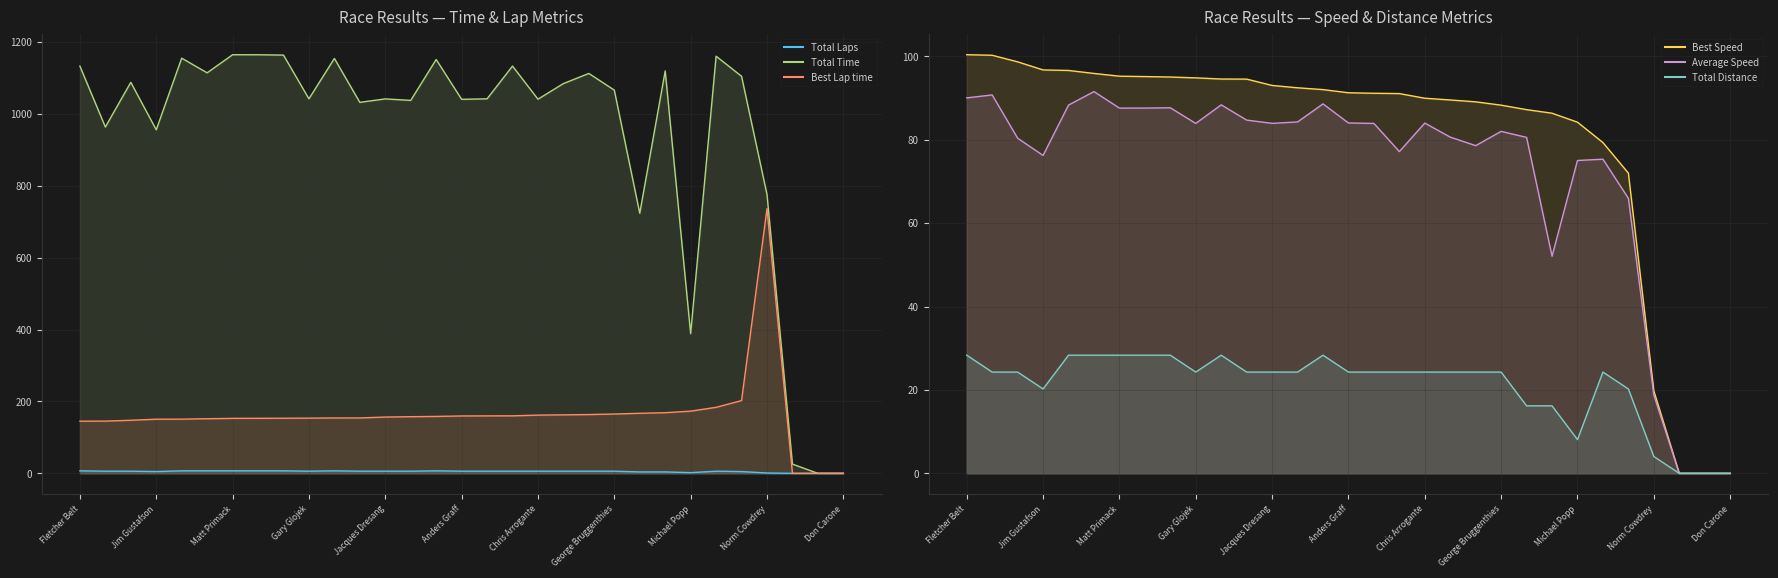

How many lines are shown in the chart?

6